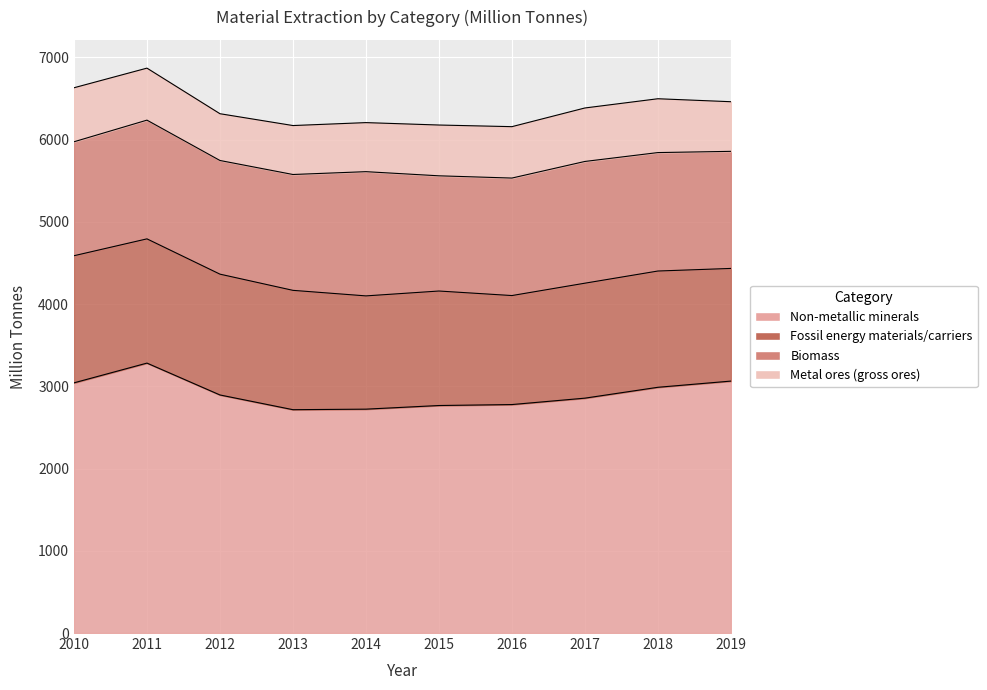

After their last crossing, which series has the higher values: Fossil energy materials/carriers or Biomass?

Biomass